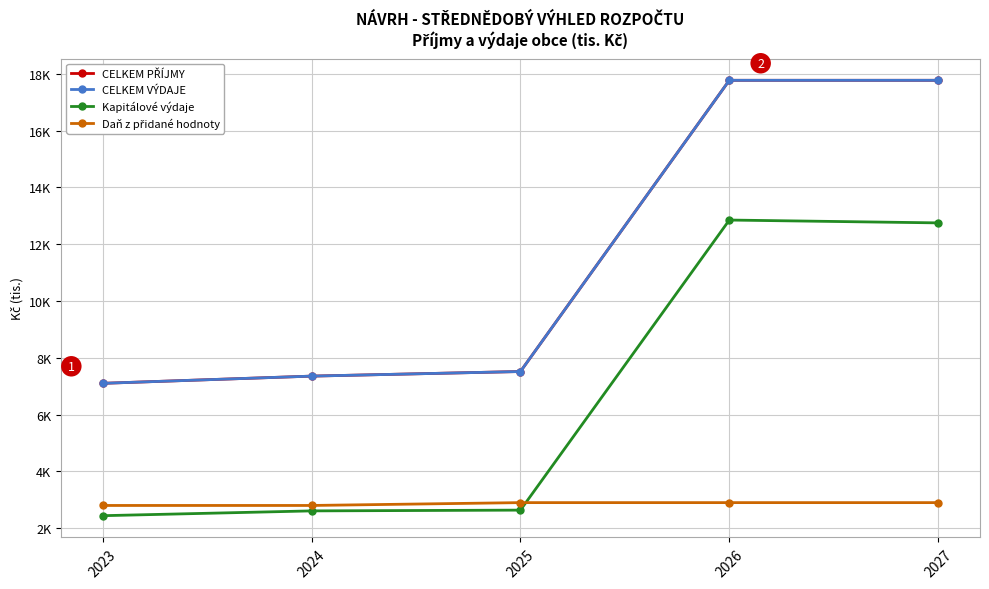

List the series in order of their peak value, highest first.

CELKEM PŘÍJMY, CELKEM VÝDAJE, Kapitálové výdaje, Daň z přidané hodnoty